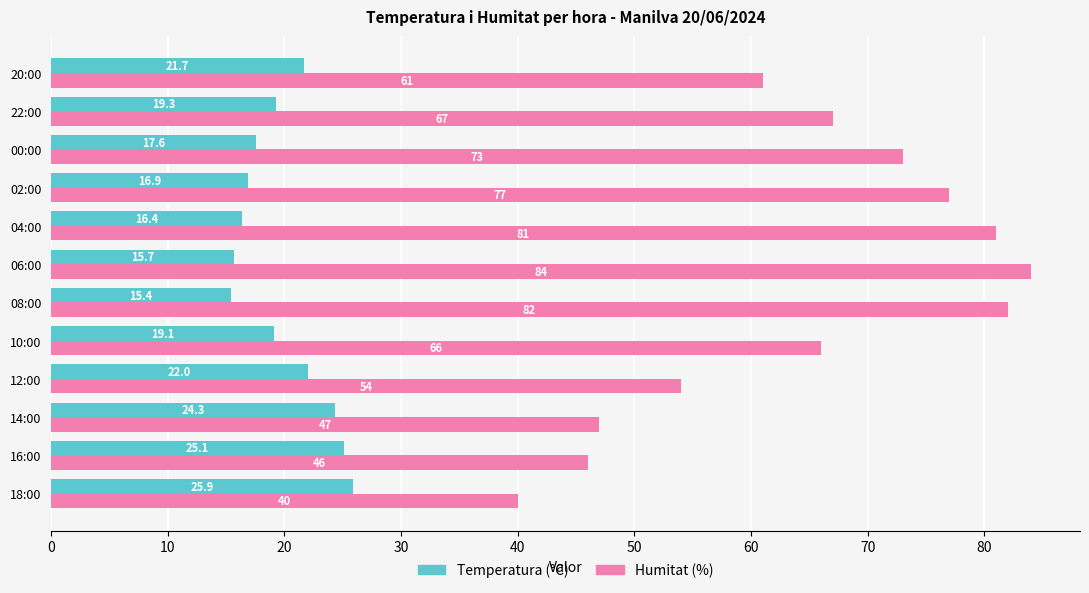

Between 18:00 and 14:00, which series saw the biggest shift?

Humitat (%)